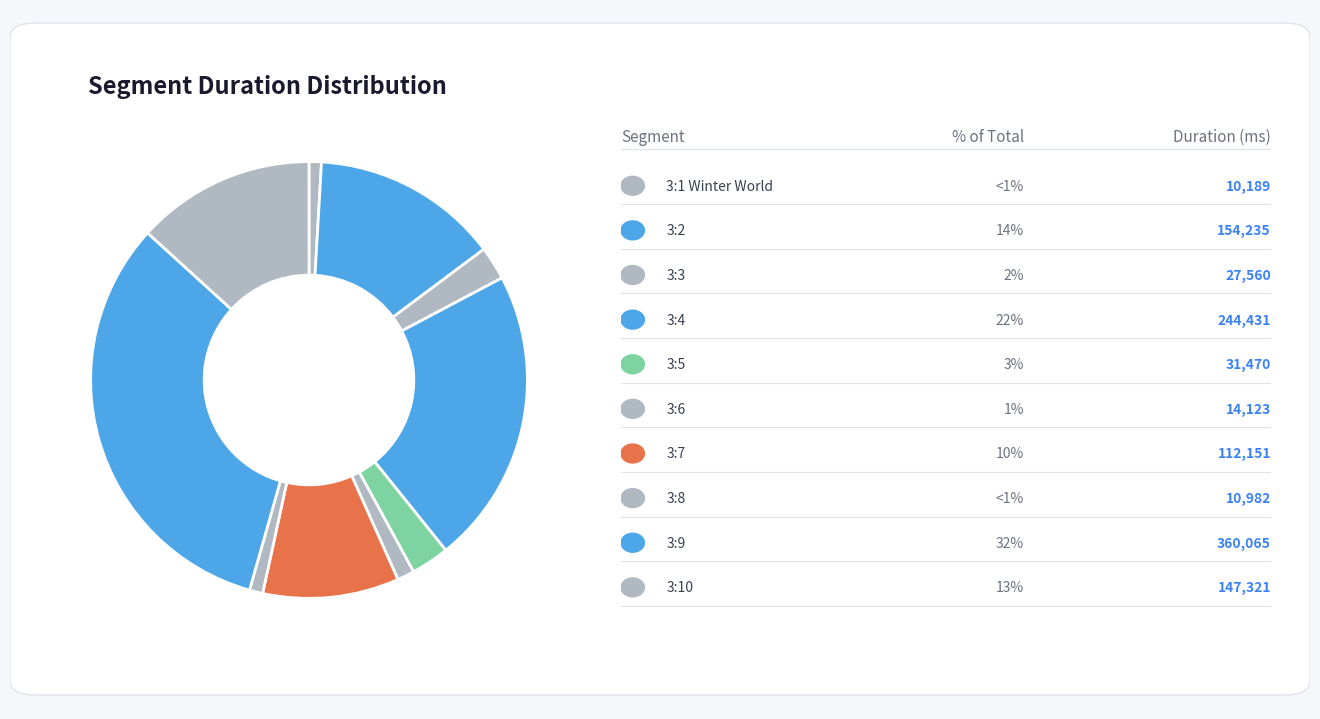

How many segments does this pie chart have?

10